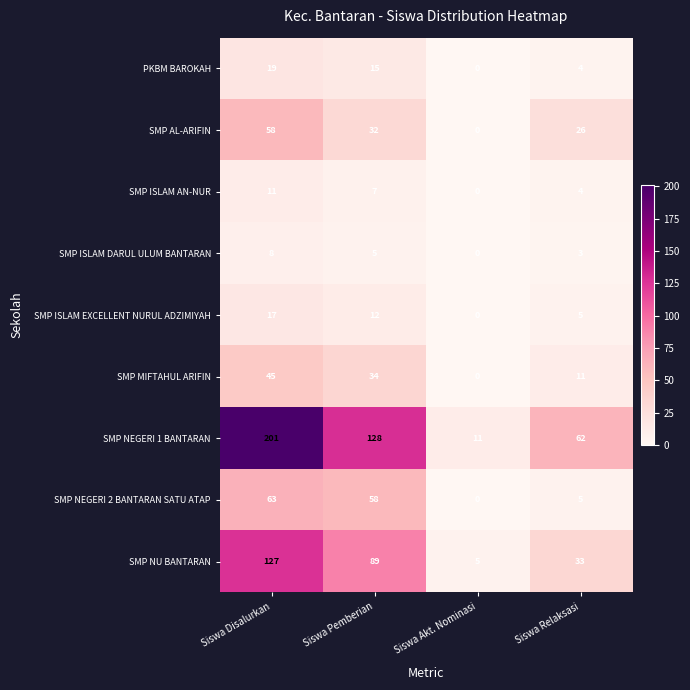

What is the difference between the maximum and second lowest values in the SMP ISLAM EXCELLENT NURUL ADZIMIYAH series?

12